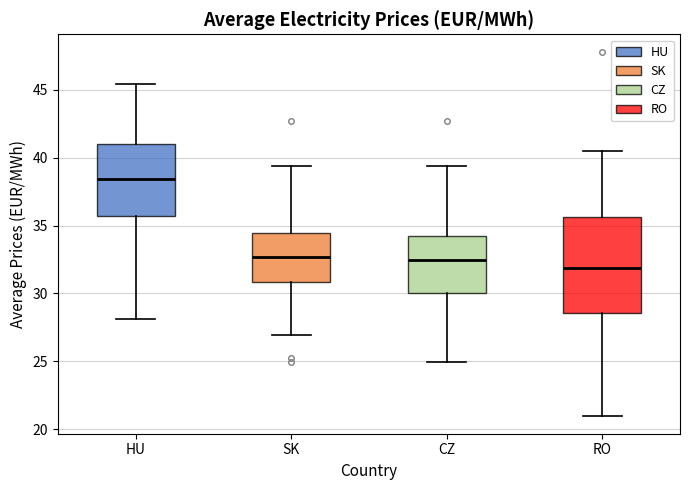

Comparing the boxes themselves (not the whiskers), which one is the tallest?

RO